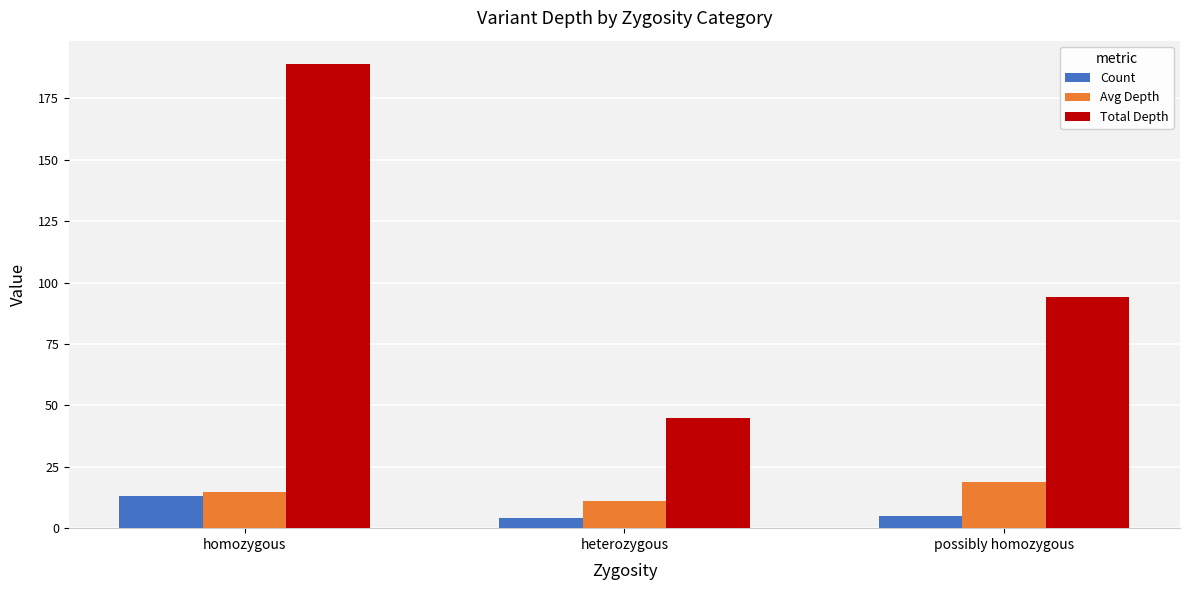

What is the label of the 1st bar from the right?

possibly homozygous